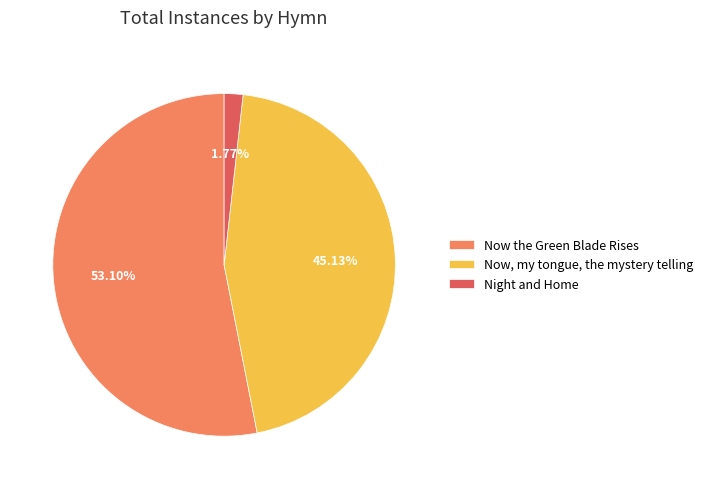

Count the number of slices in the pie.

3